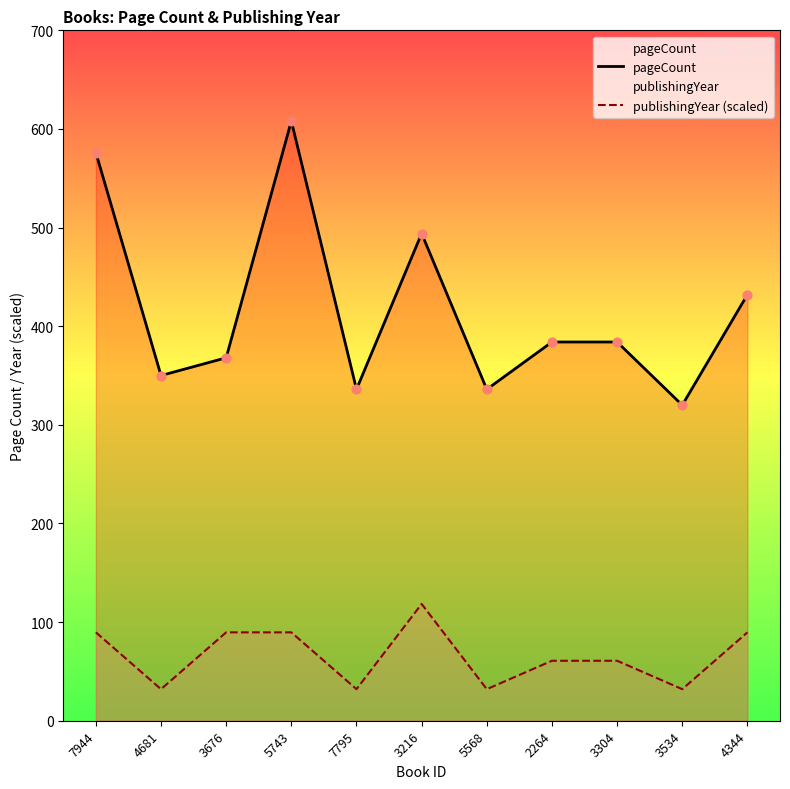

What are all the series names shown in the legend?

pageCount, publishingYear (scaled)